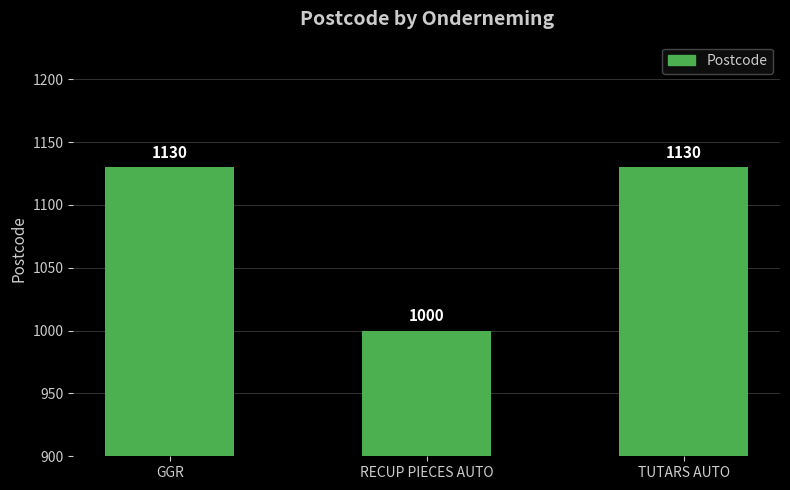

Reading right to left, extract all data points from this chart.

1130	1000	1130